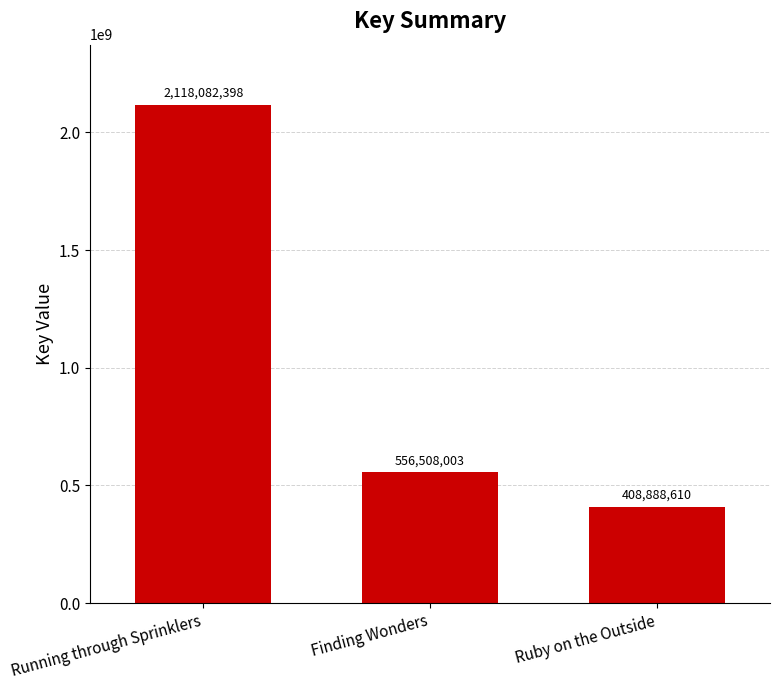

Rank the categories by value from highest to lowest.

Running through Sprinklers, Finding Wonders, Ruby on the Outside